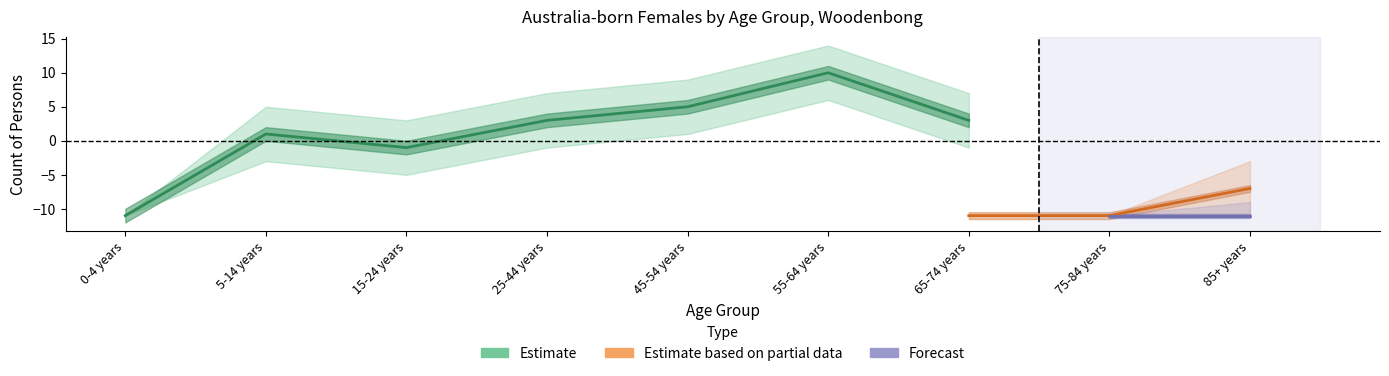

True or false: Estimate based on partial data and Forecast intersect in this chart.

False